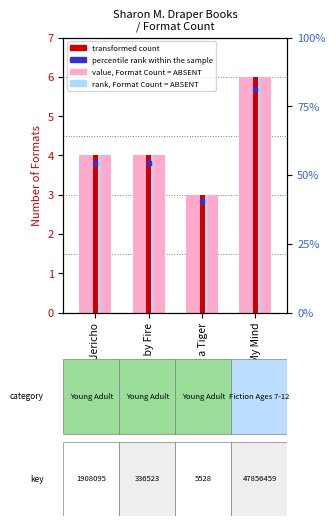

Is the value of rank, Detection Call = ABSENT at Out of My Mind greater than the value of transformed count at Tears of a Tiger?

Yes